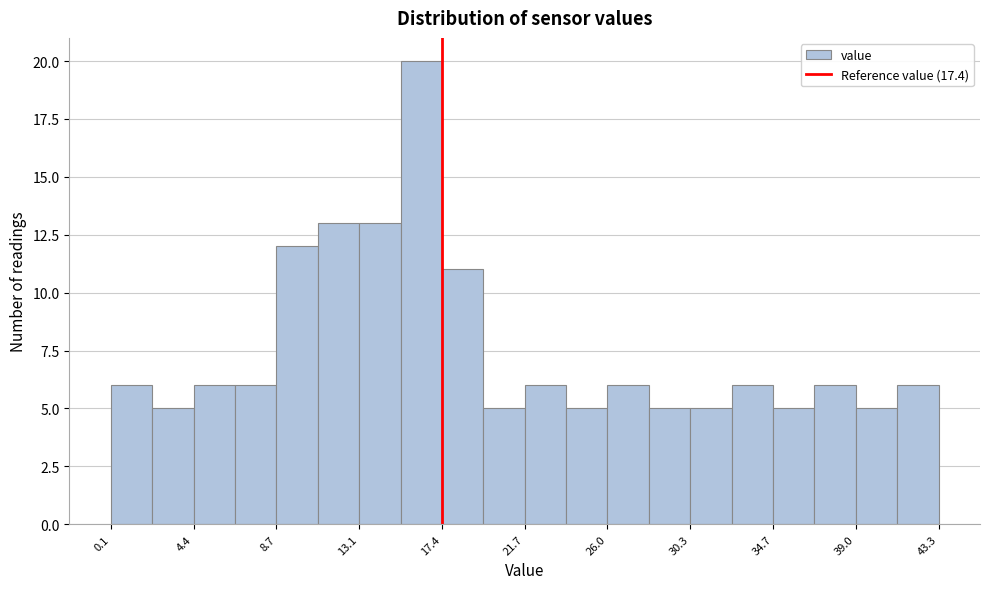

How tall is the bar that spans 39.0 to 41.0 on the x-axis? Neither the bar edges nor the heights are printed on the chart, so give them approximately, as read against the axes.

5